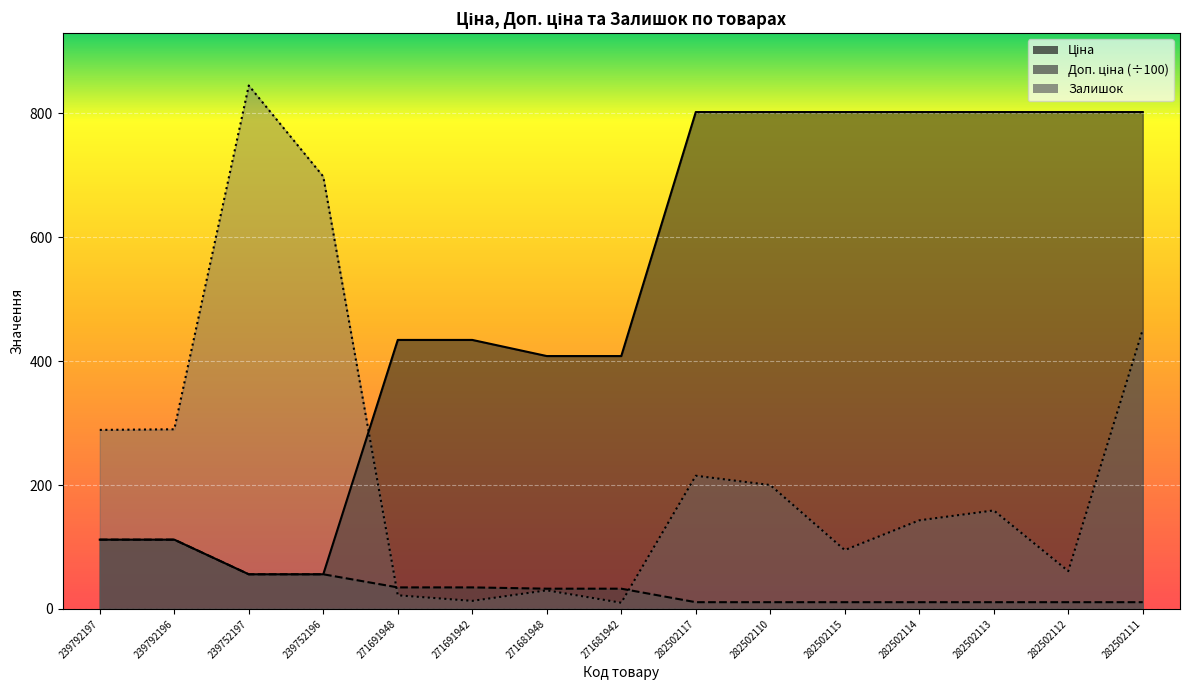

True or false: Ціна and Доп. ціна cross at least once.

False